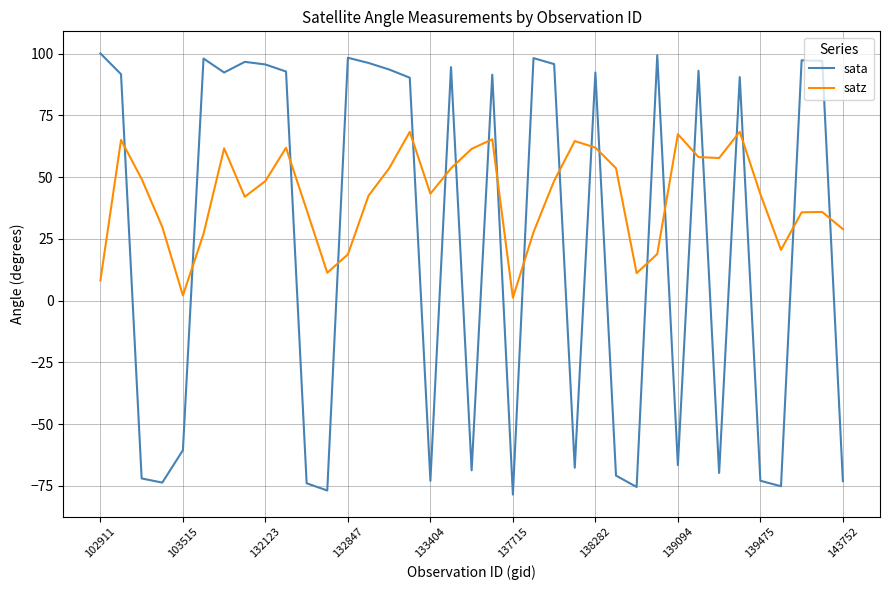

True or false: satz and sata intersect in this chart.

True